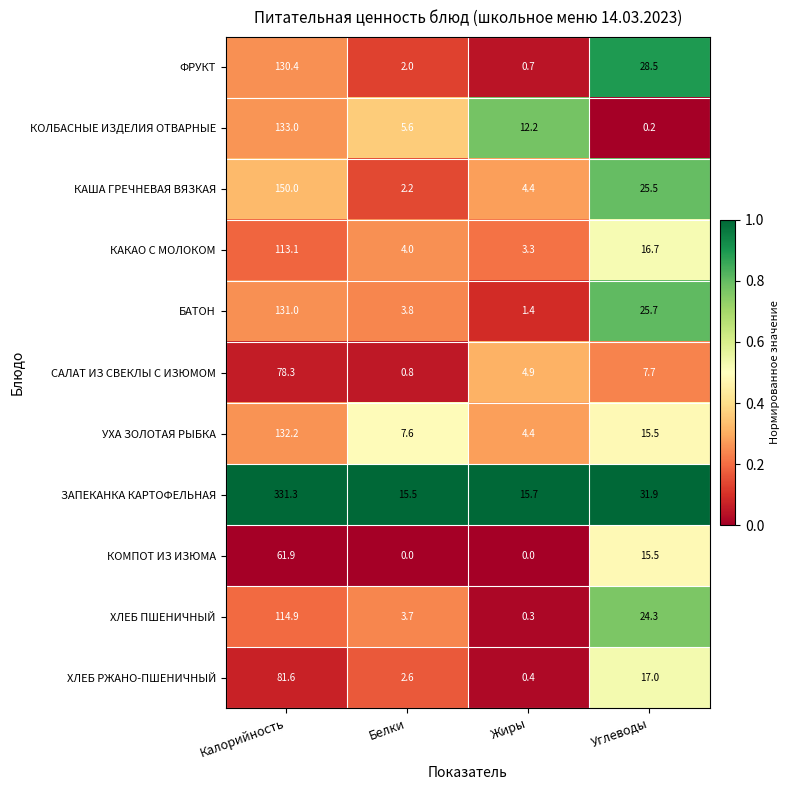

Rank the categories by ХЛЕБ ПШЕНИЧНЫЙ value from lowest to highest.

Жиры, Белки, Углеводы, Калорийность